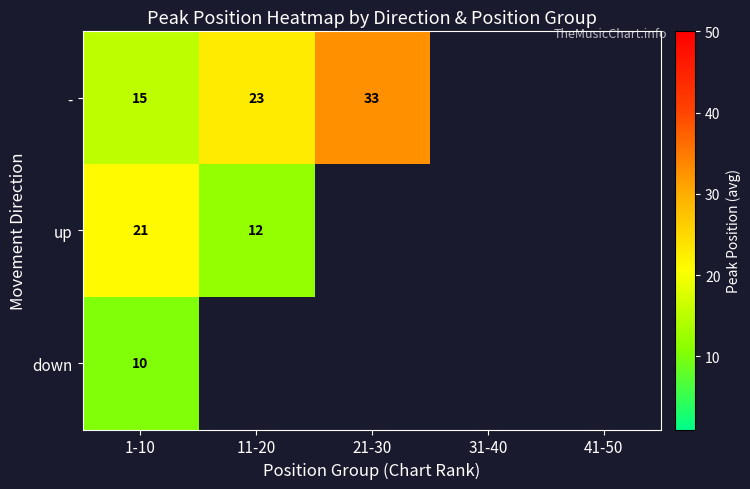

Count the number of categories in the chart.

5